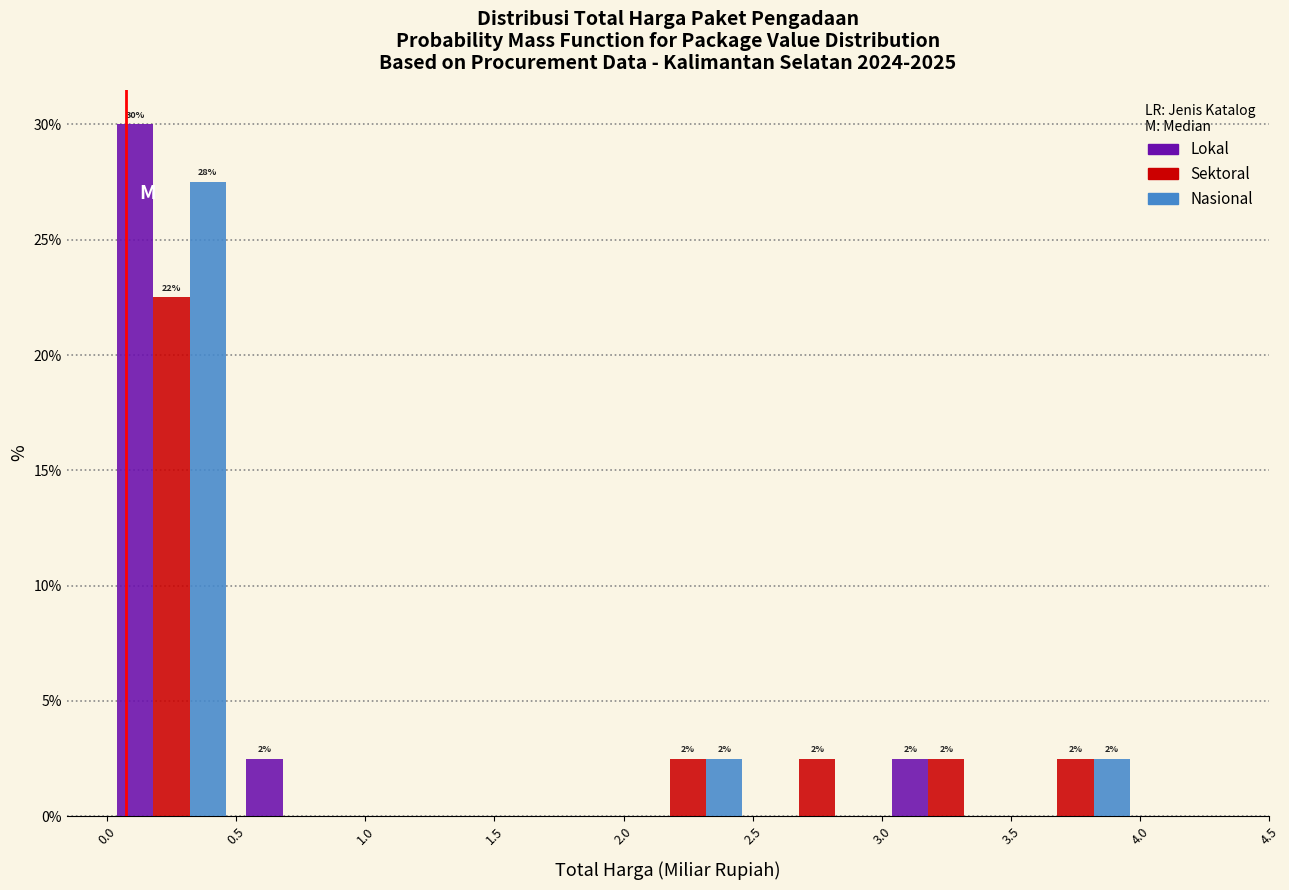

In the Nasional series, which range on the x-axis has the tallest bar?

0.0 to 0.5